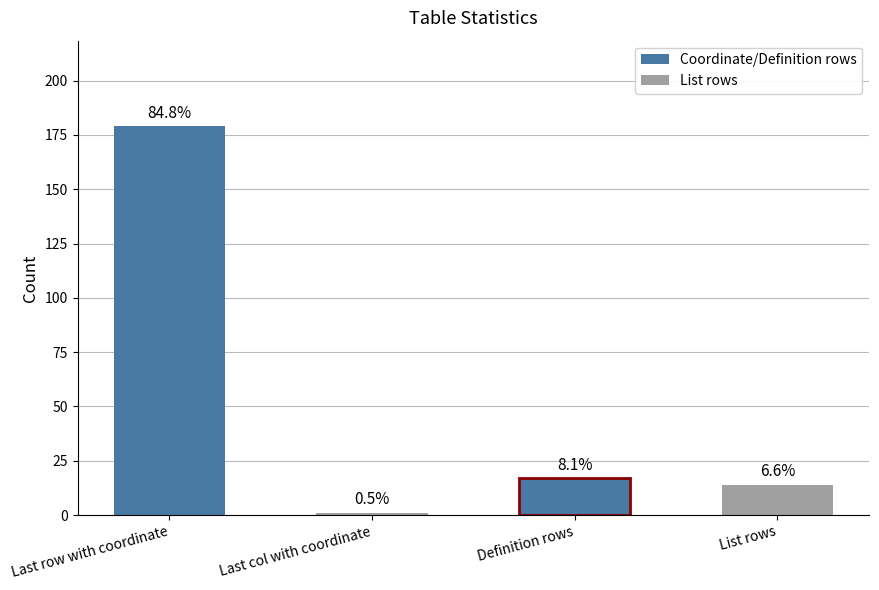

The chart shows a value of 14 at List rows. True or false?

True